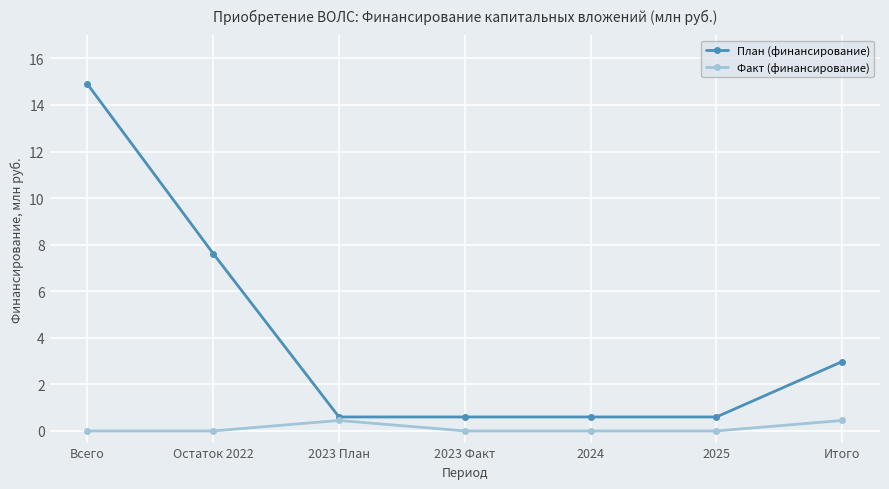

True or false: План (финансирование) and Факт (финансирование) cross at least once.

False